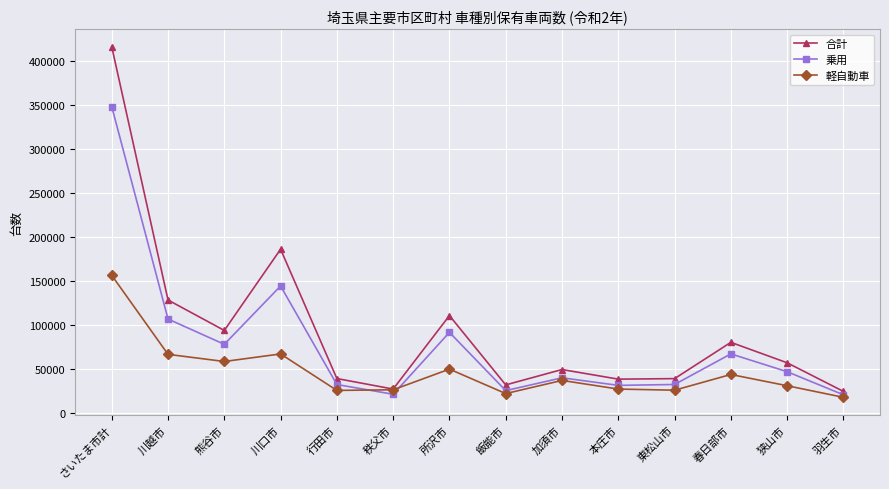

Which series has the largest total across all categories?

合計